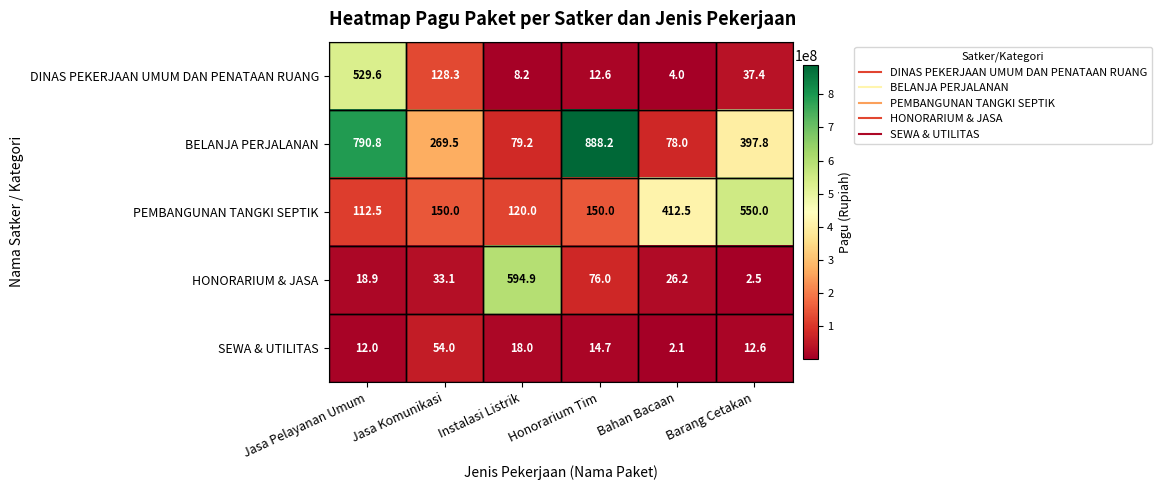

What is the sum of all BELANJA PERJALANAN values?

2503.5